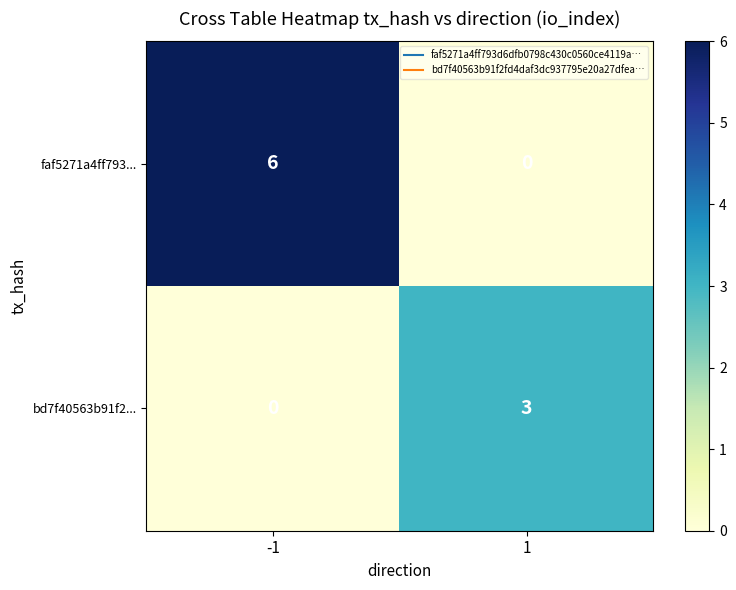

Rank the series by their maximum value, from highest to lowest.

faf5271a4ff793..., bd7f40563b91f2...